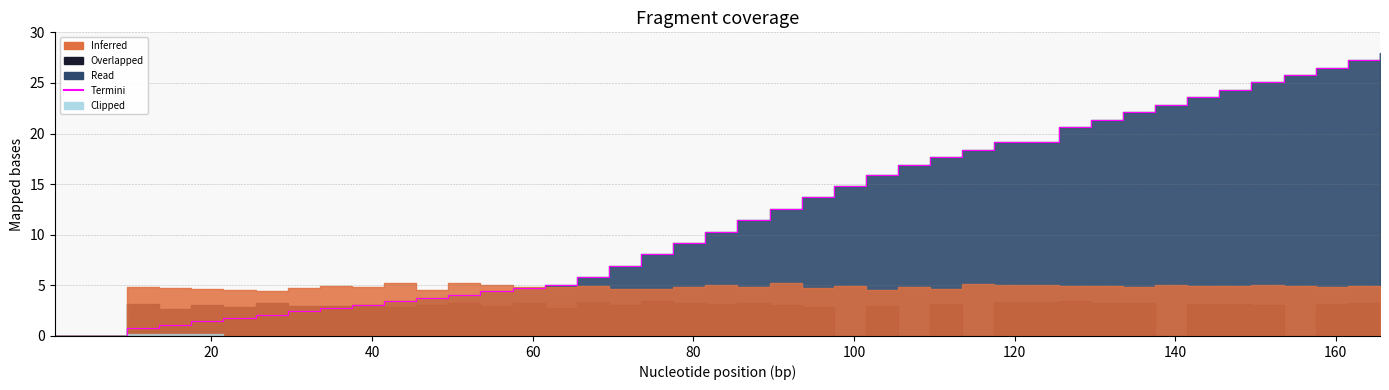

Reading right to left, list all the values displayed in this chart.

28.0	27.3	26.5	25.8	25.0	24.3	23.6	22.8	22.1	21.3	20.6	19.1	18.4	17.7	16.9	15.9	14.8	13.7	12.6	11.4	10.3	9.2	8.1	6.9	5.8	5.1	4.7	4.4	4.1	3.8	3.4	3.1	2.8	2.4	2.1	1.8	1.4	1.1	0.8	0.0